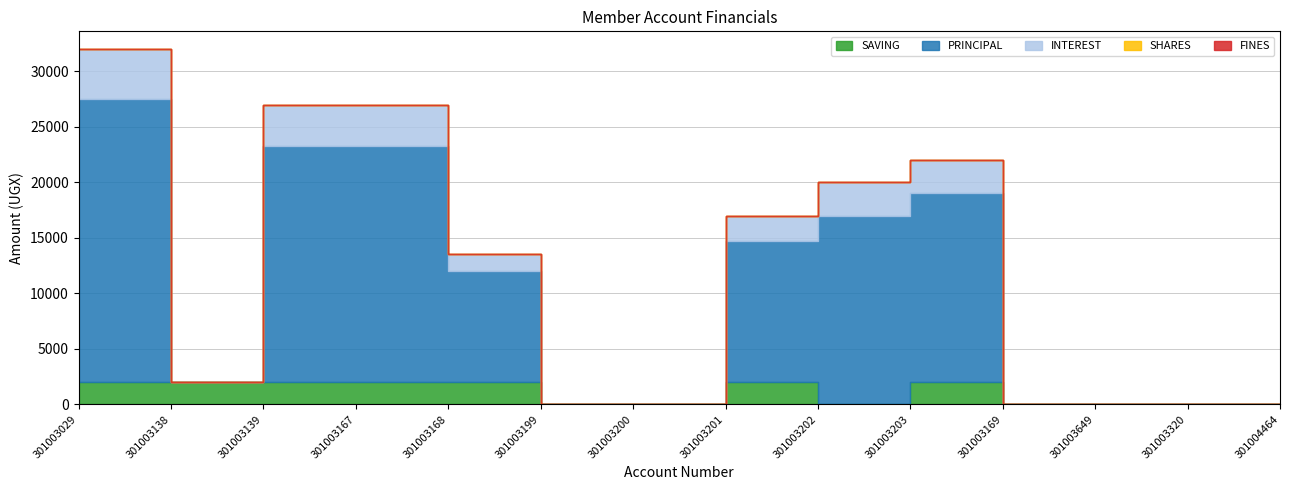

What is the difference between the second highest and second lowest values in the PRINCIPAL series?

21300